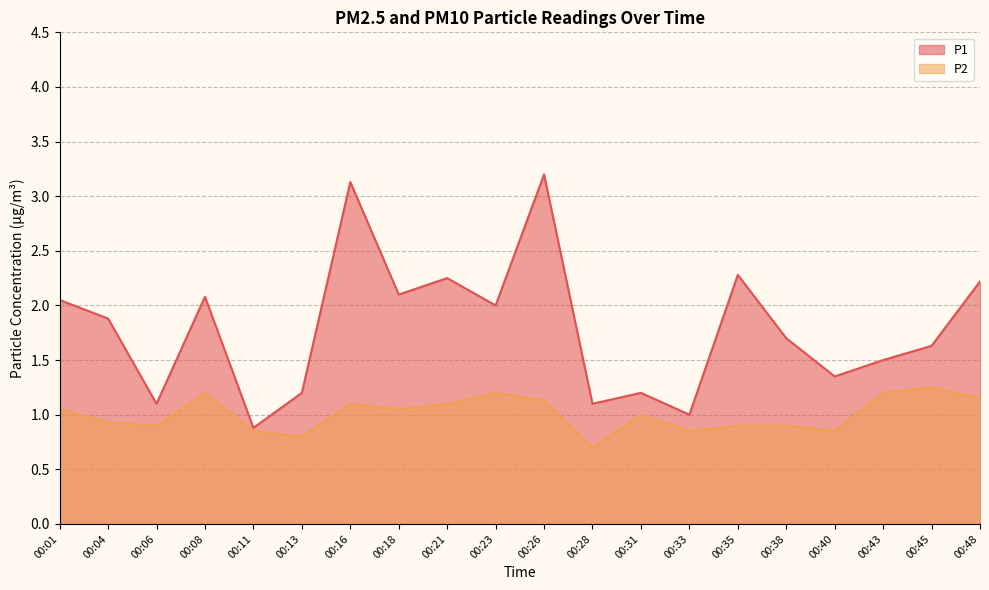

What is the highest value of the P2 series?

1.2